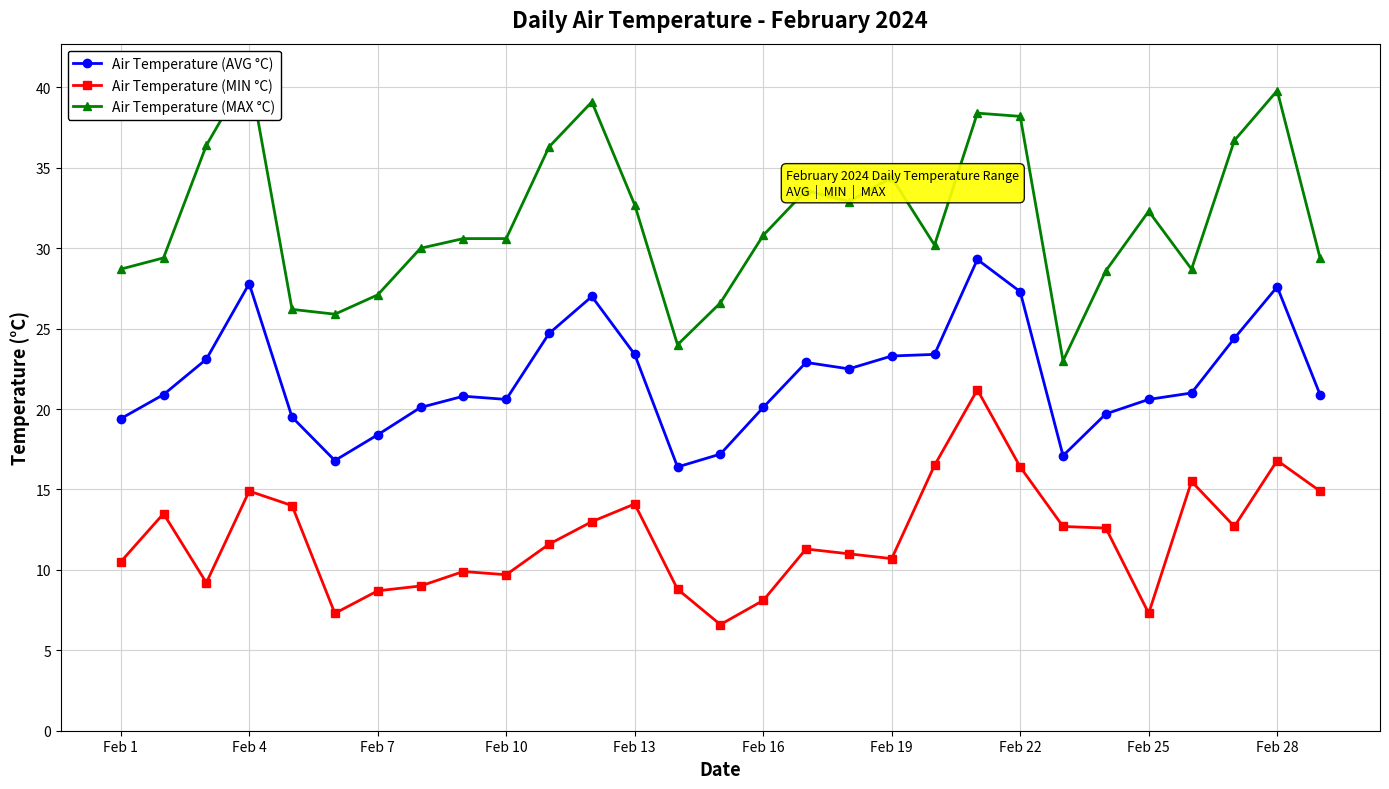

Is it true that Air Temperature (AVG °C) equals 20.6 at Feb 25?

True